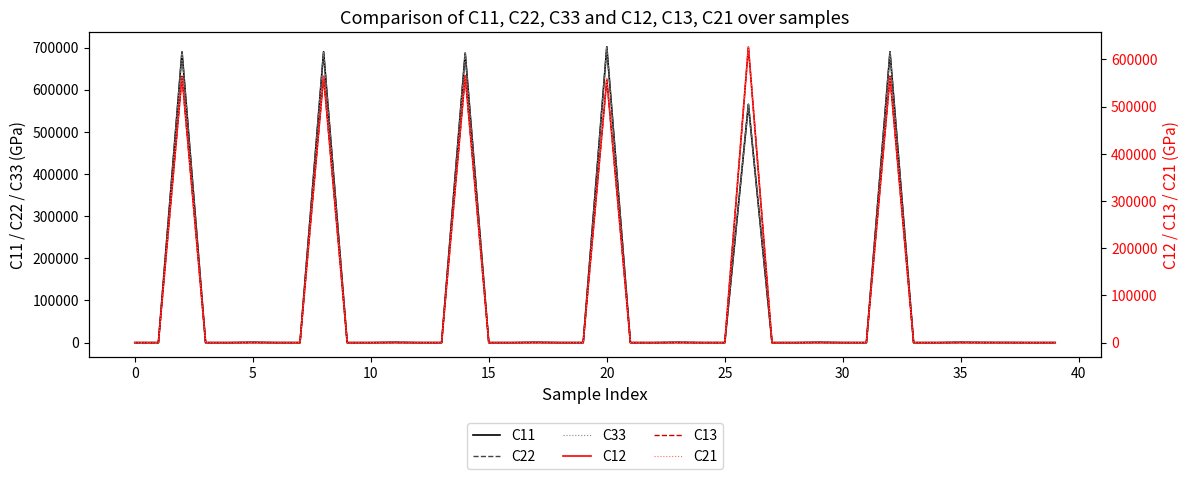

How many series are shown in this chart?

6